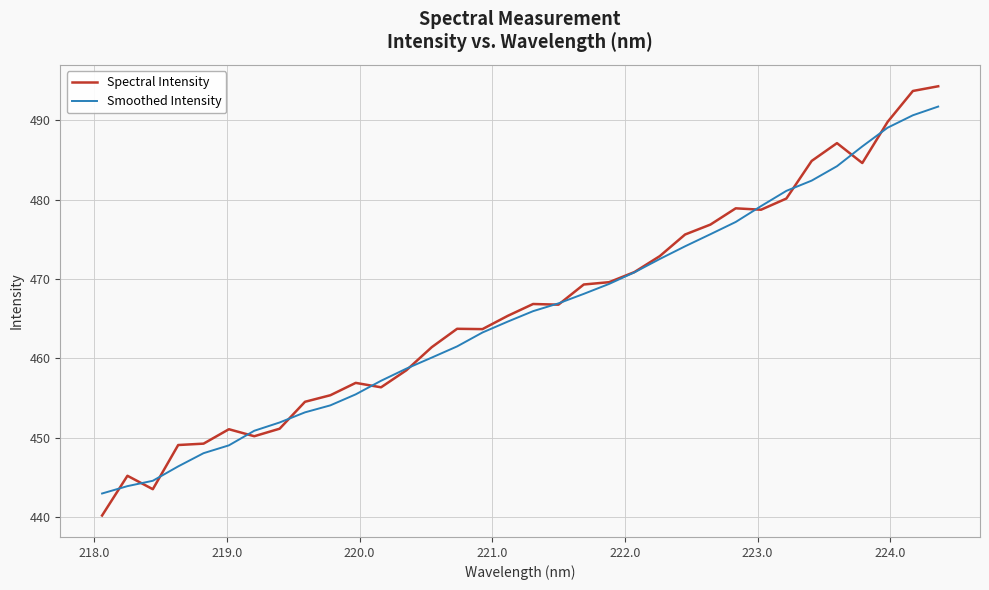

What is the lowest value of the Smoothed Intensity series?

443.0